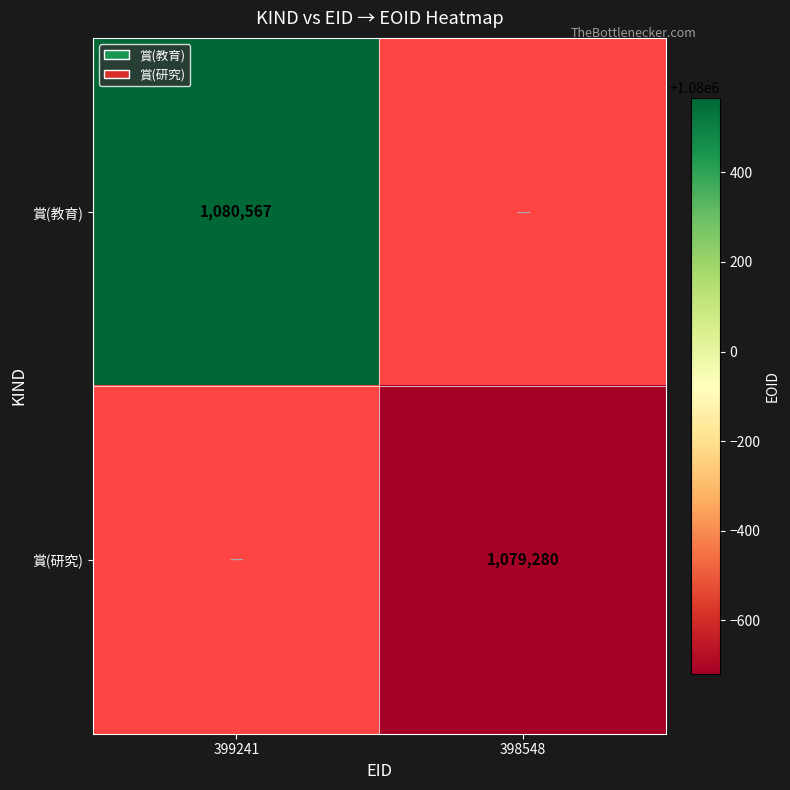

How many distinct data groups are displayed?

2